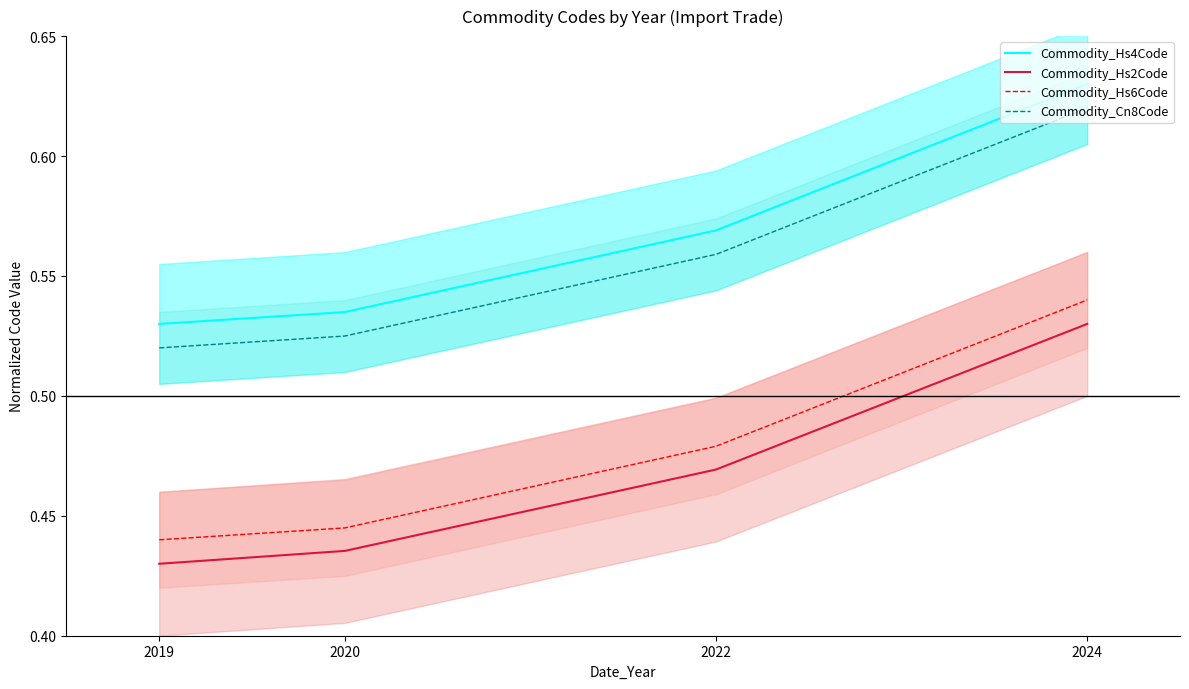

What is the difference between the highest and lowest values at 2019?

0.1